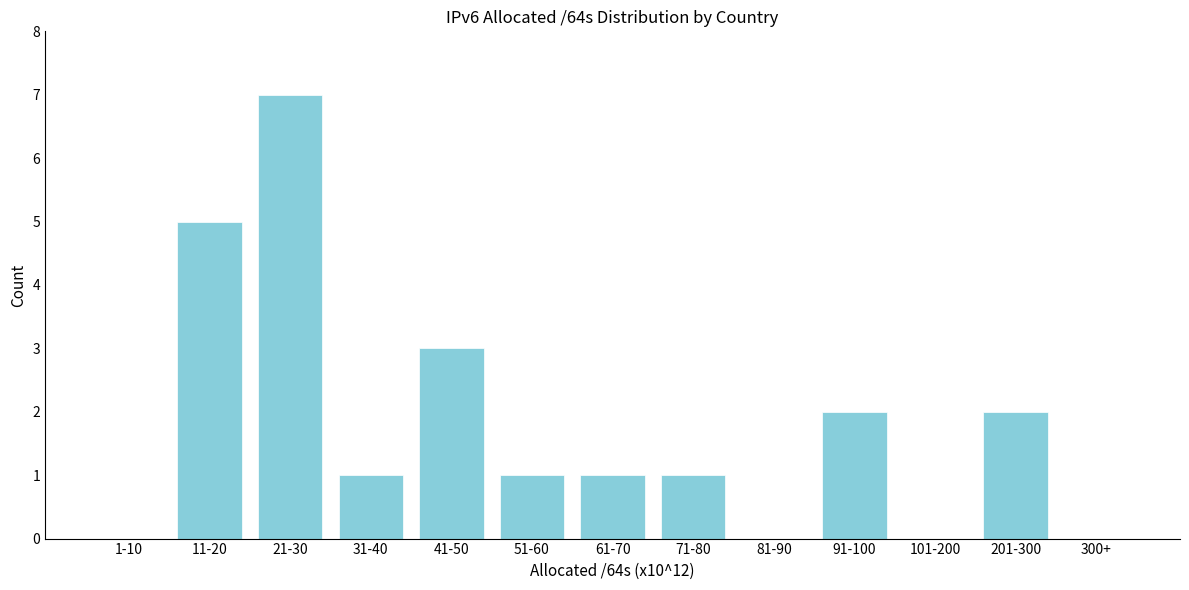

Reading left to right, list all the values displayed in this chart.

1-10=0	11-20=5	21-30=7	31-40=1	41-50=3	51-60=1	61-70=1	71-80=1	81-90=0	91-100=2	101-200=0	201-300=2	300+=0